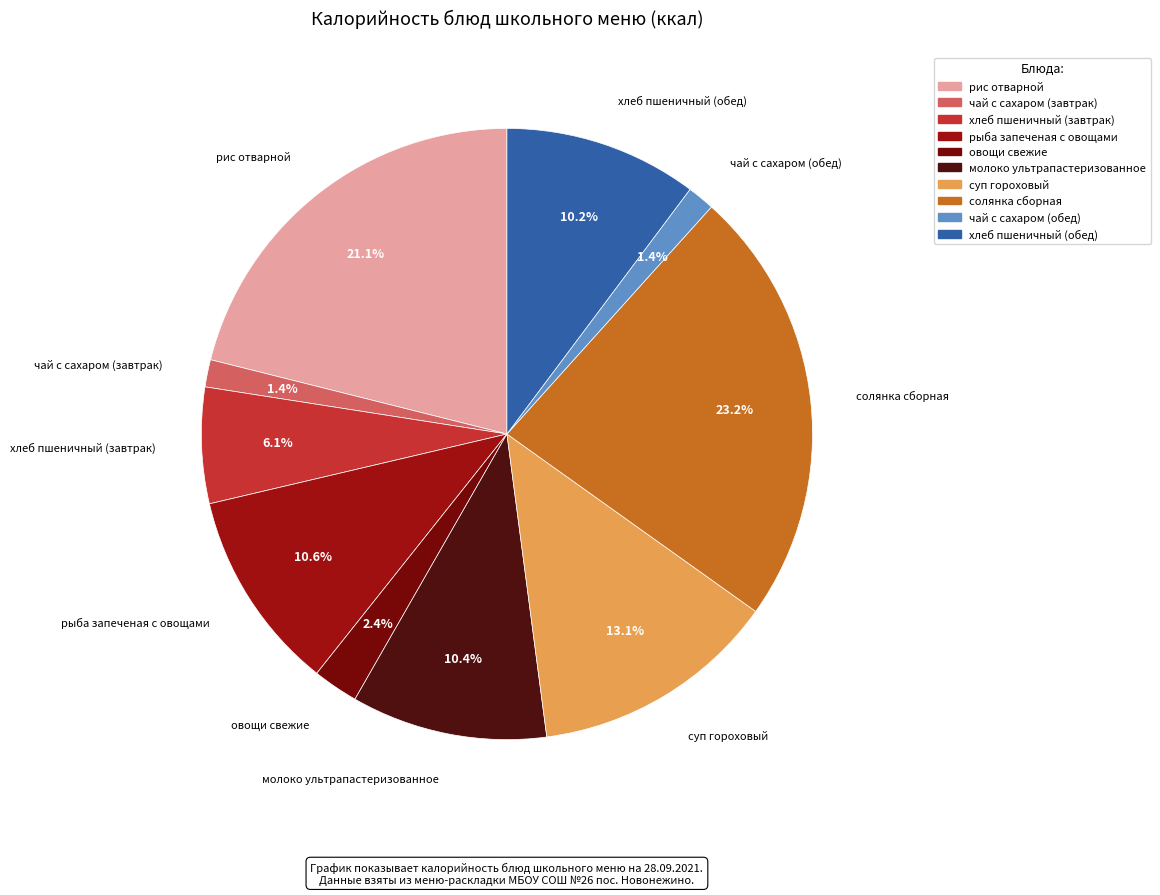

How many slices are in this pie chart?

10